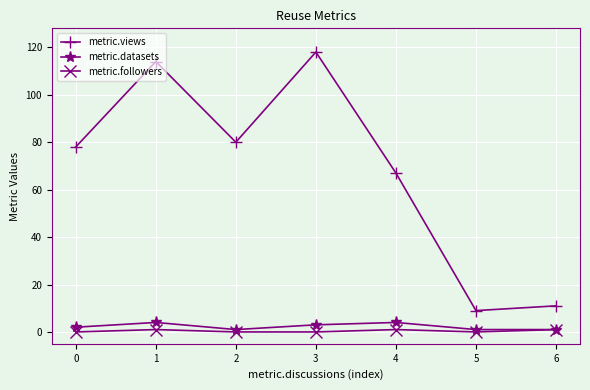

The metric.followers series shows 1 at 4. True or false?

True